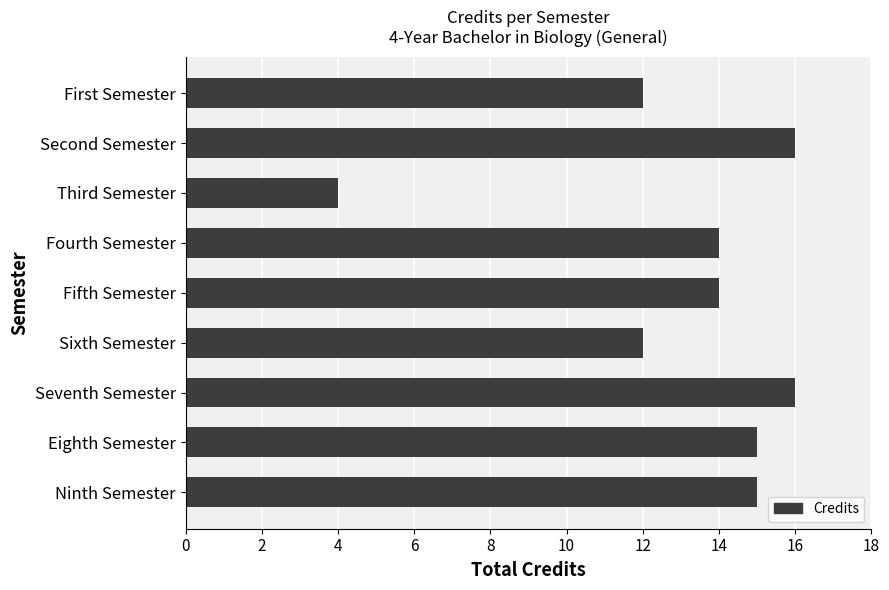

What is the difference between the second highest and minimum values?

12